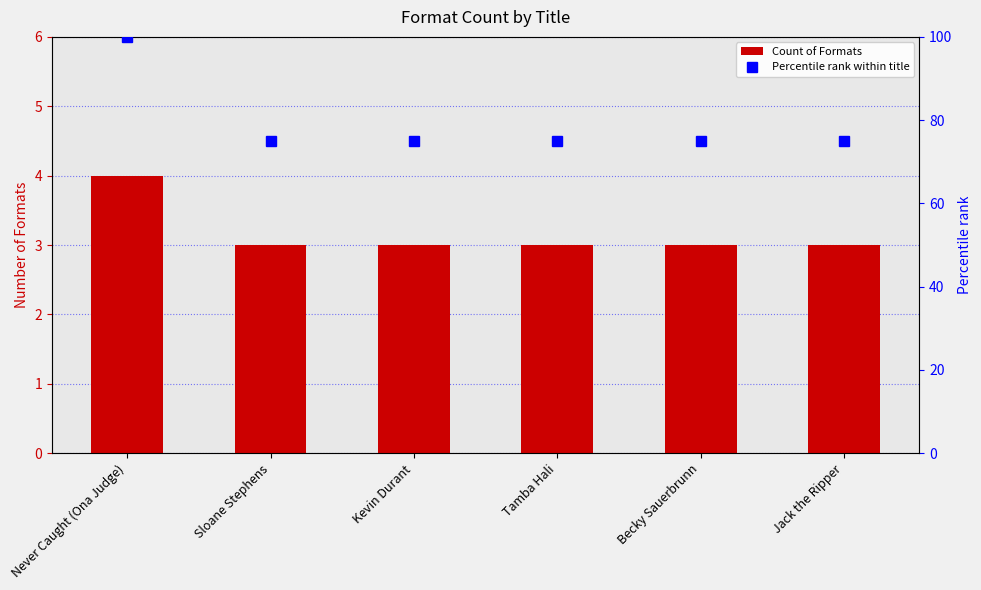

Rank the series at Tamba Hali from lowest to highest value.

Count of Formats, Percentile rank within title